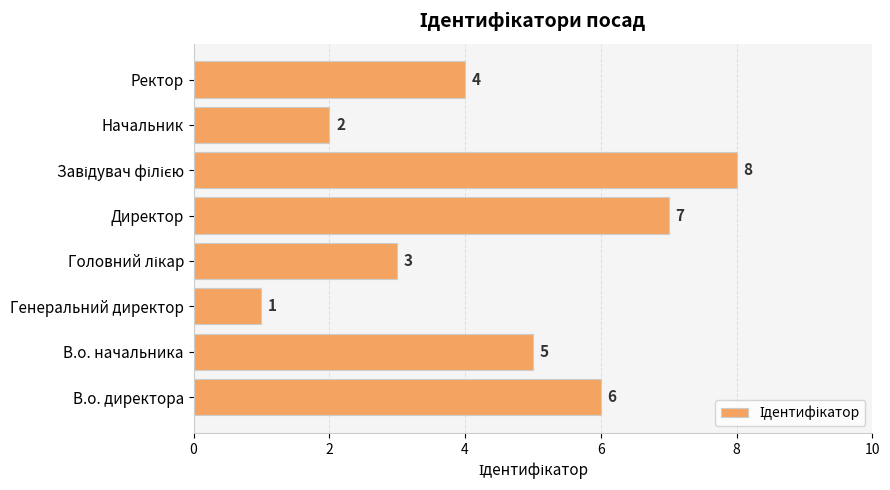

Does the chart contain stacked bars?

No